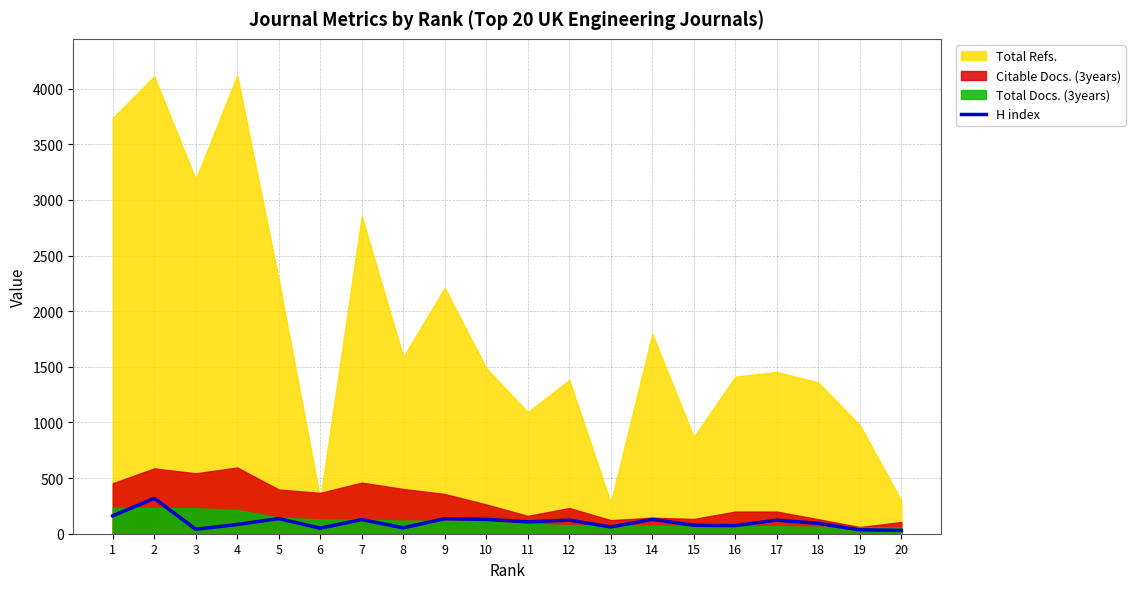

At which label is the value closest to 174?

1